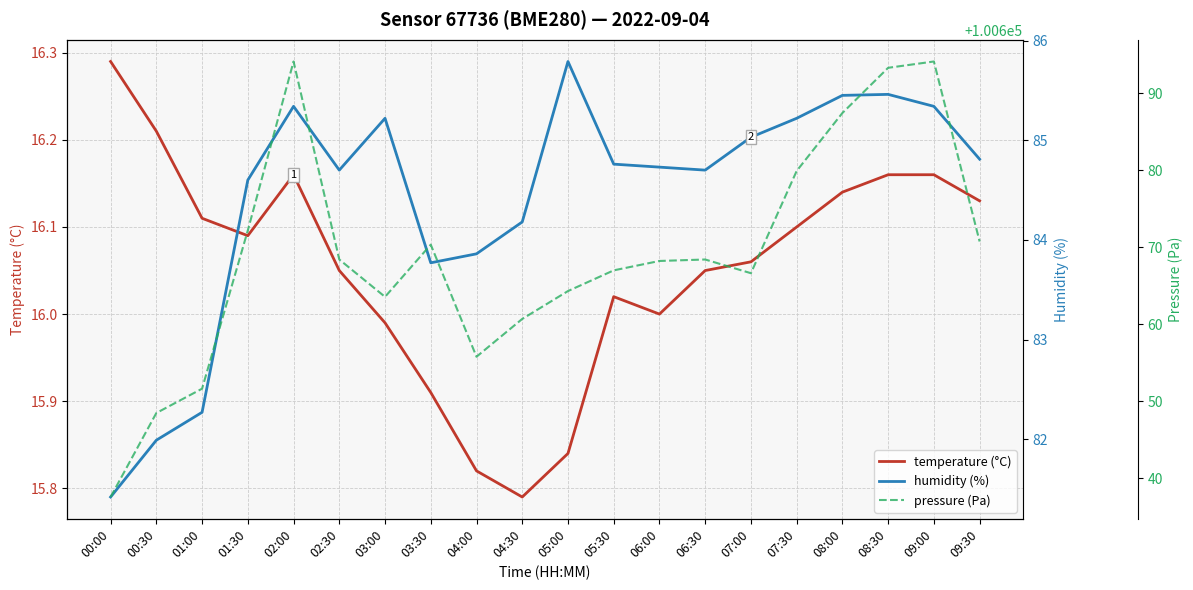

What is the sum of the temperature (°C) values at 06:30 and 03:00?

32.0